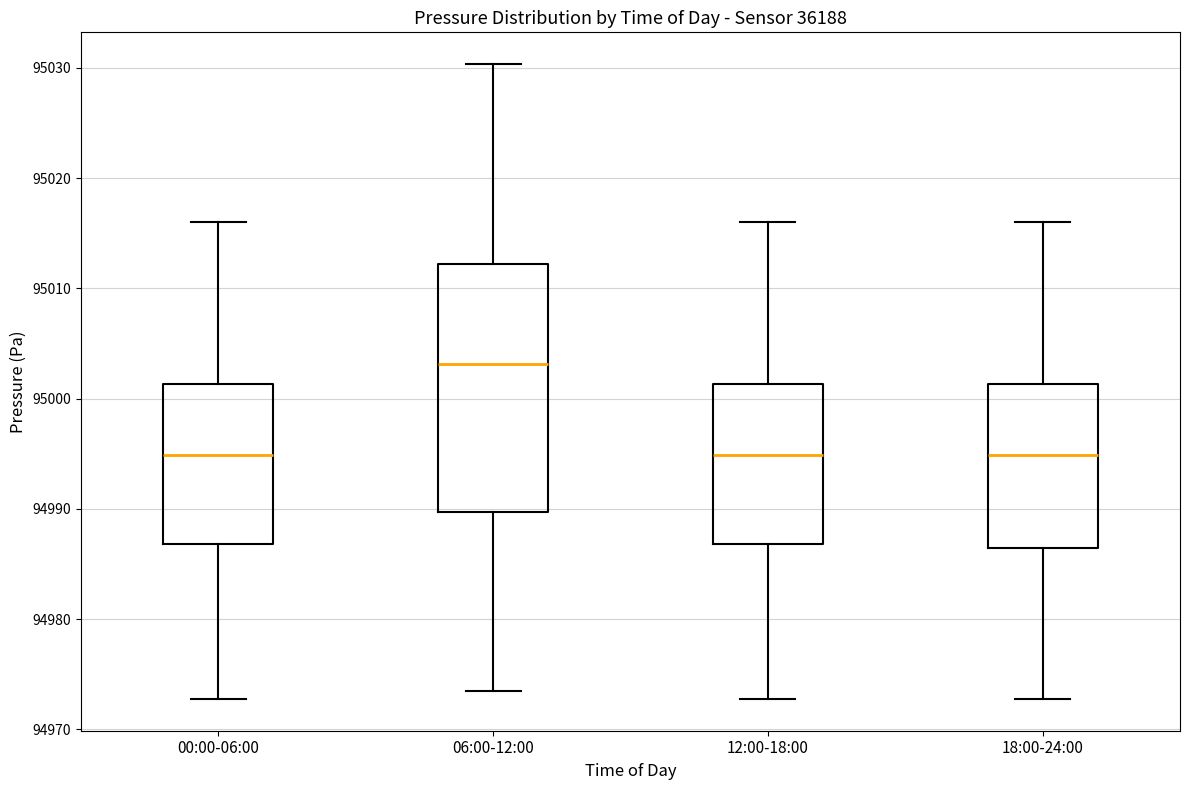

Reading left to right, read every box against the y-axis: the position of its median line, the range the box covers, and the ends of its whiskers. The values are not printed on the chart, so give them approximately, as read against the axis.

00:00-06:00: median 94995, box 94987 to 95001, whiskers 94973 to 95016
06:00-12:00: median 95003, box 94990 to 95012, whiskers 94974 to 95030
12:00-18:00: median 94995, box 94987 to 95001, whiskers 94973 to 95016
18:00-24:00: median 94995, box 94986 to 95001, whiskers 94973 to 95016